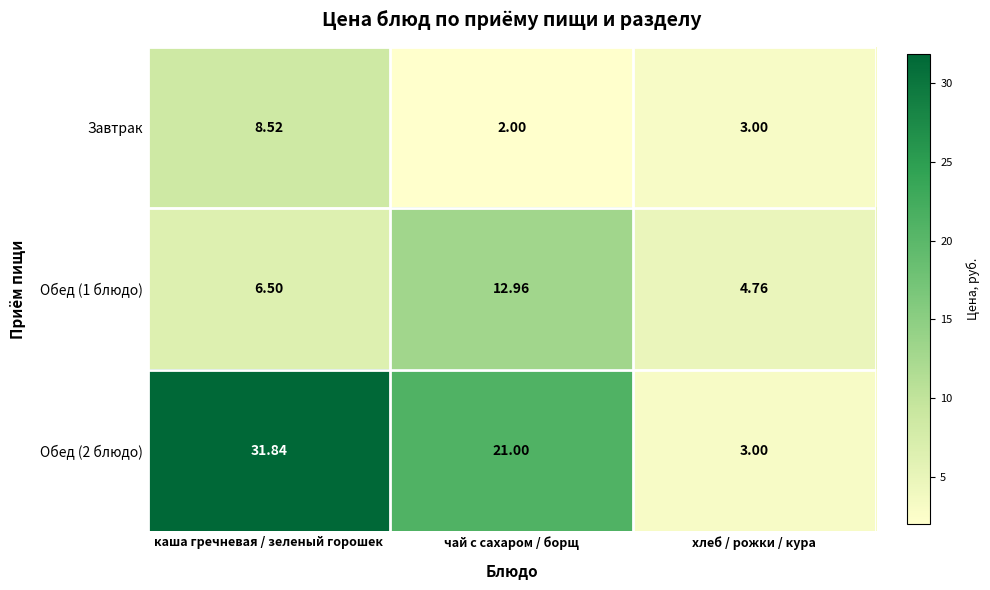

List the labels in order of Обед (1 блюдо) value, smallest first.

хлеб / рожки / кура, каша гречневая / зеленый горошек, чай с сахаром / борщ